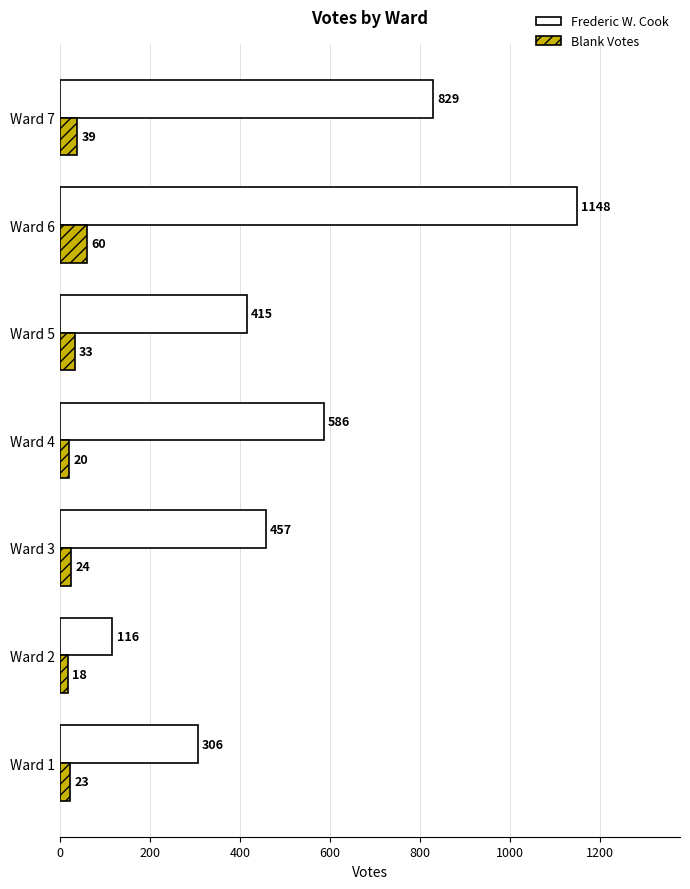

What is the difference between the maximum and second lowest values in the Frederic W. Cook series?

842